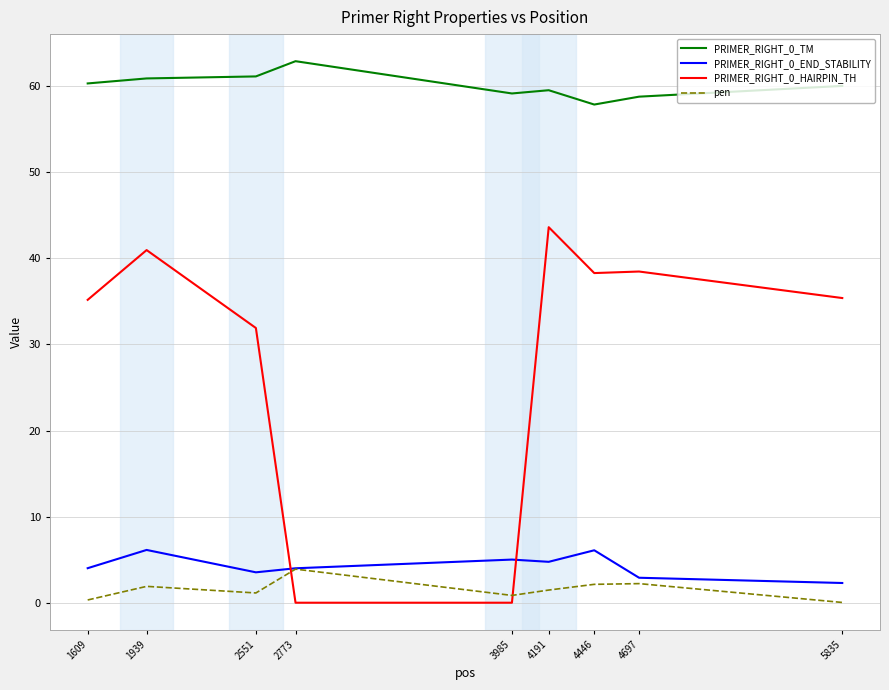

What is the highest value of the PRIMER_RIGHT_0_HAIRPIN_TH series?

43.6